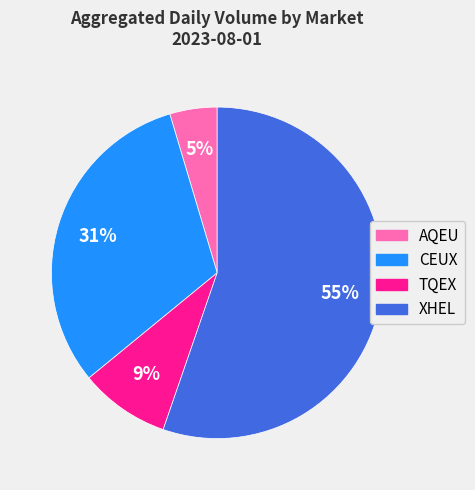

To the nearest percent, what percentage of the pie is CEUX?

31%